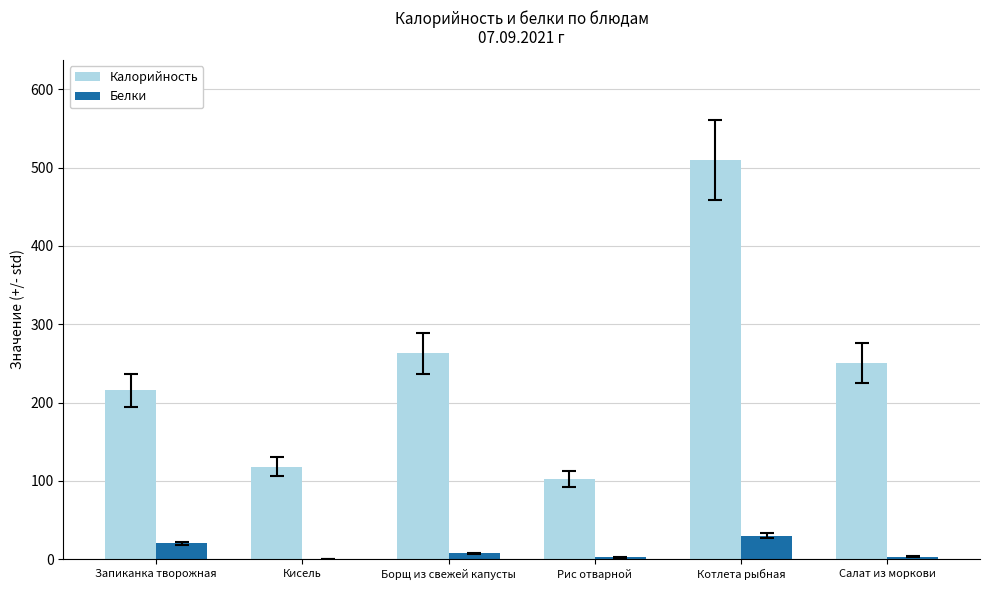

Which series has the largest total across all categories?

Калорийность